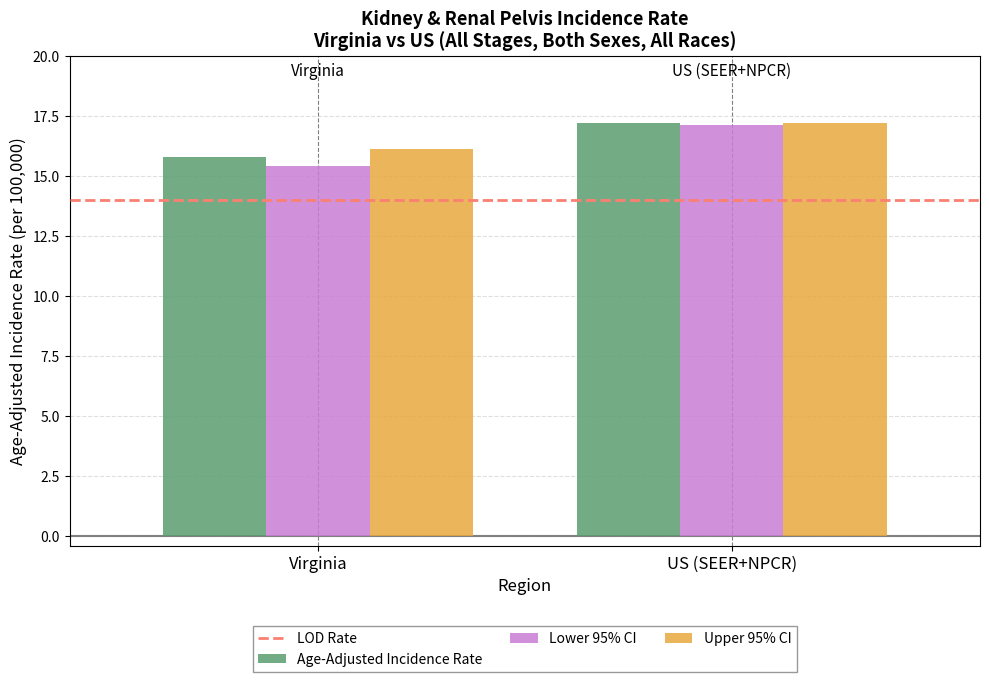

How many bars are there in each group?

3